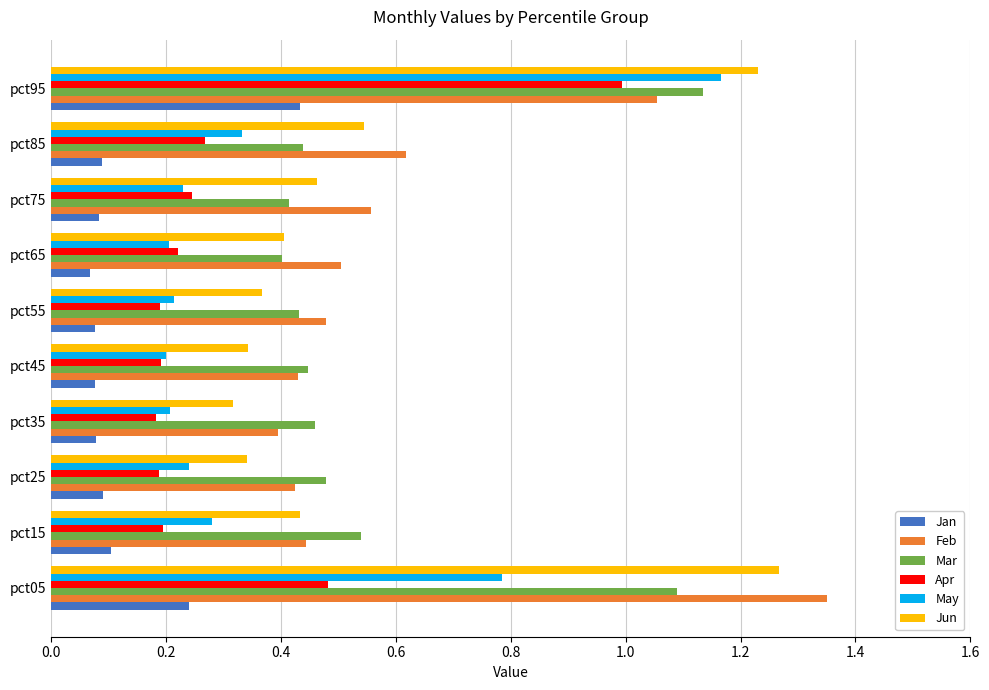

Which category has the highest value in the May series?

pct95